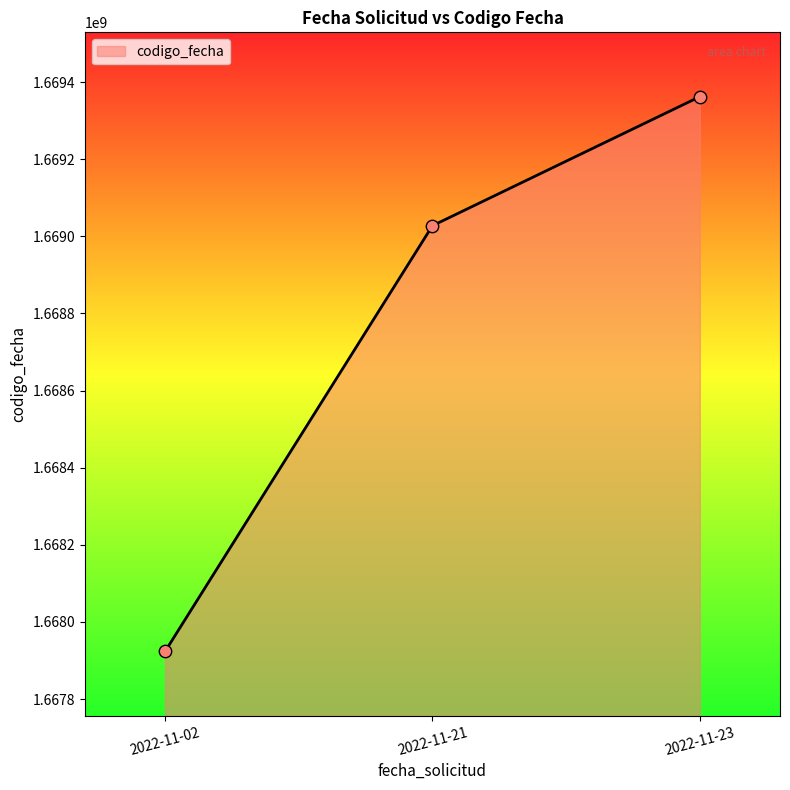

What is the change in value from 2022-11-02 to 2022-11-21?

+1104201